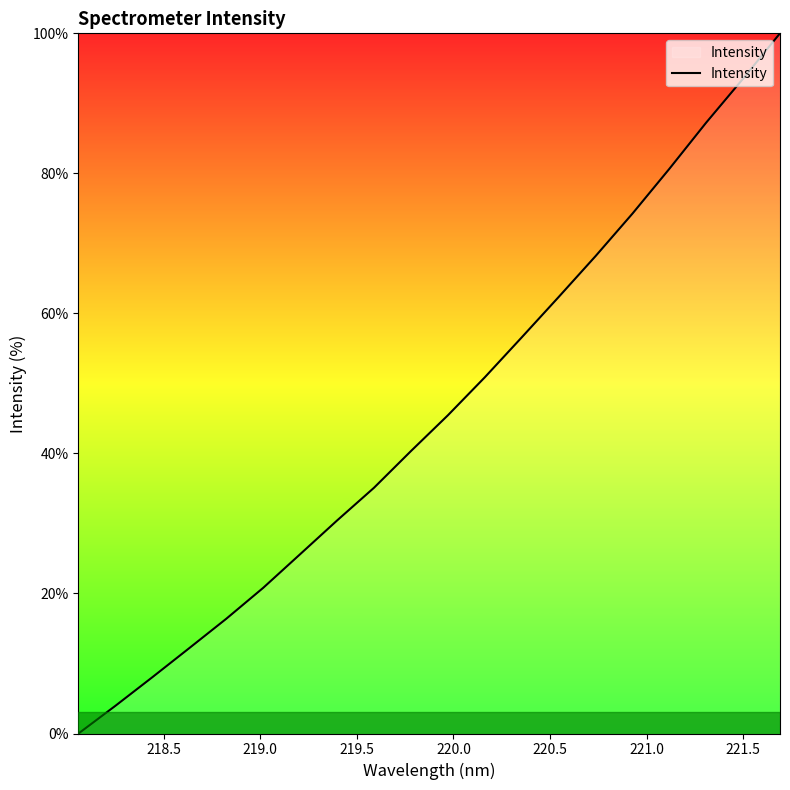

Reading left to right, list all the values displayed in this chart.

0.0	4.0	8.0	12.2	16.4	20.8	25.6	30.4	35.1	40.3	45.4	50.9	56.6	62.3	68.2	74.2	80.6	87.3	93.5	100.0